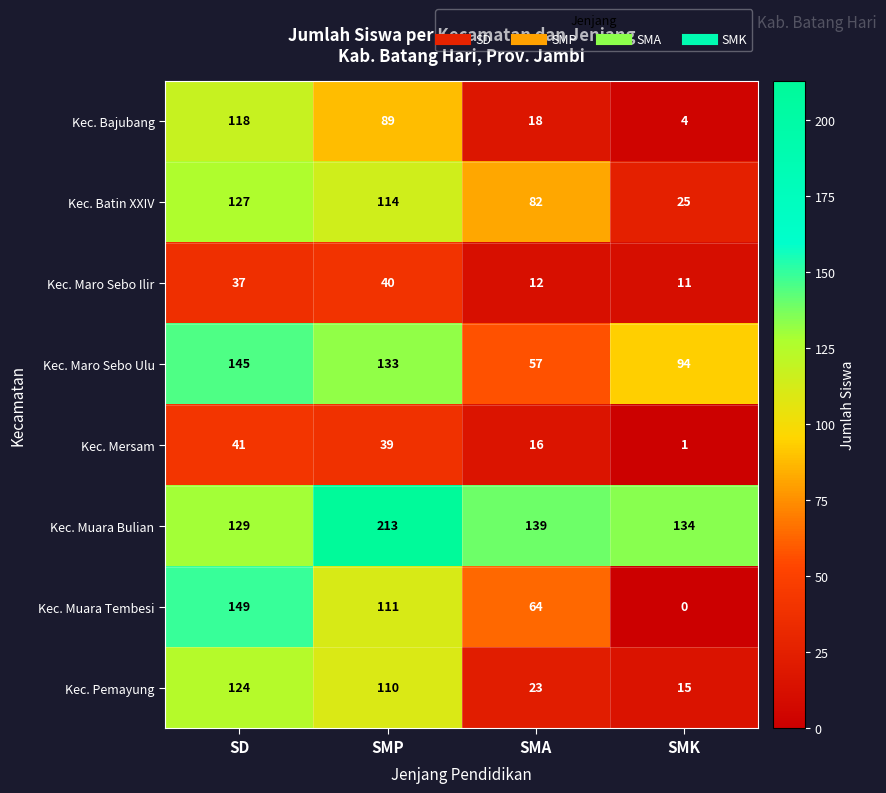

Which series changed the most between SMP and SMK?

Kec. Muara Tembesi